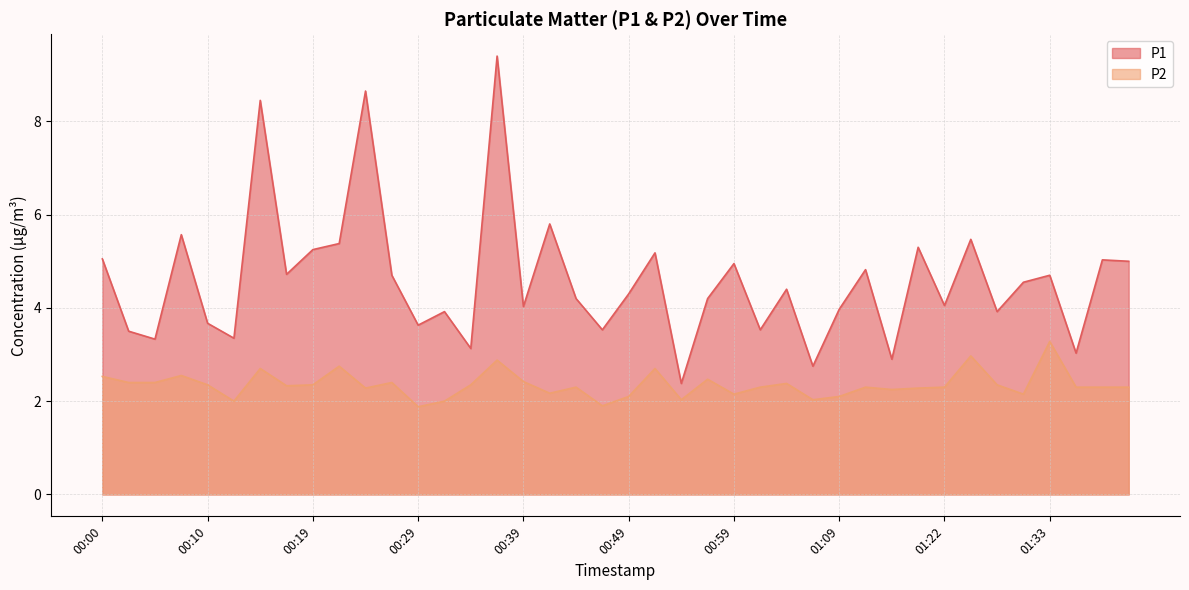

What is the spread (max minus min) of values at 00:59?

2.8